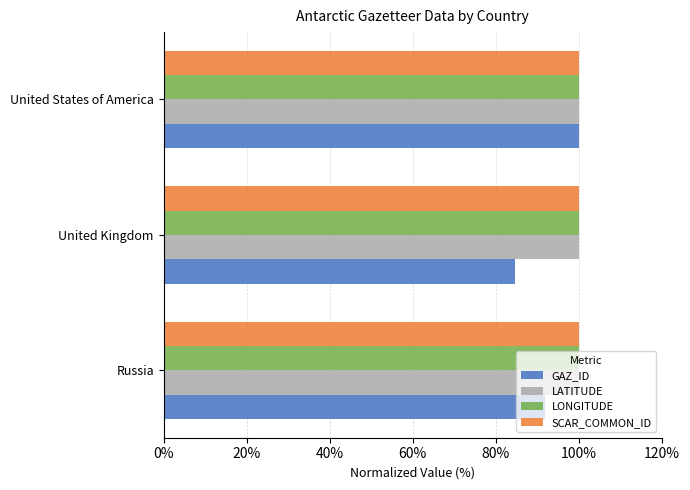

The value of SCAR_COMMON_ID at Russia is 100.0. True or false?

True